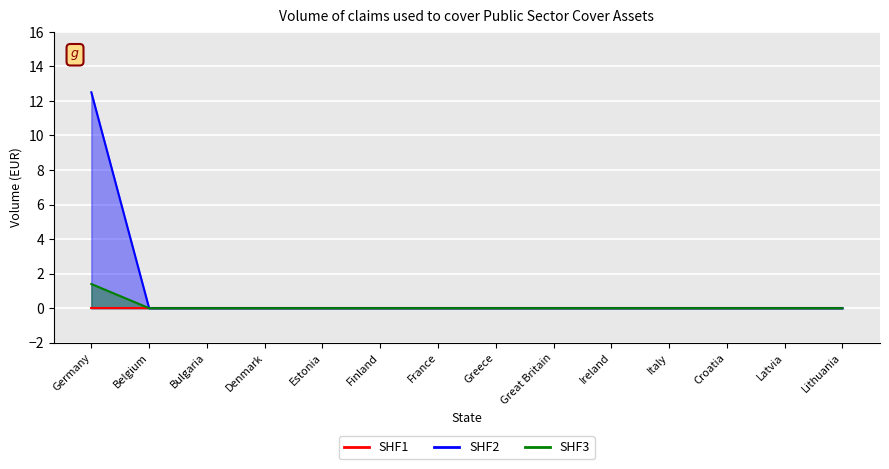

Is it true that SHF2 equals 8.1 at Latvia?

False